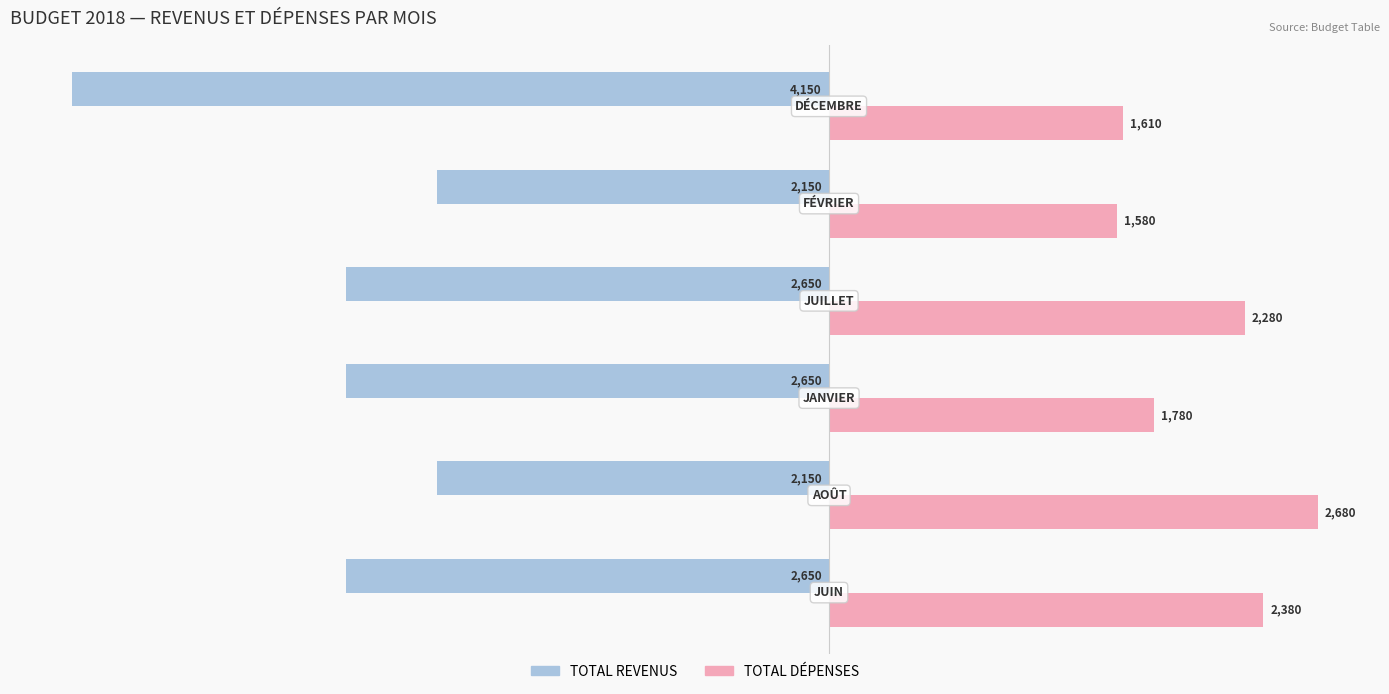

Which series has the widest spread of values?

TOTAL REVENUS